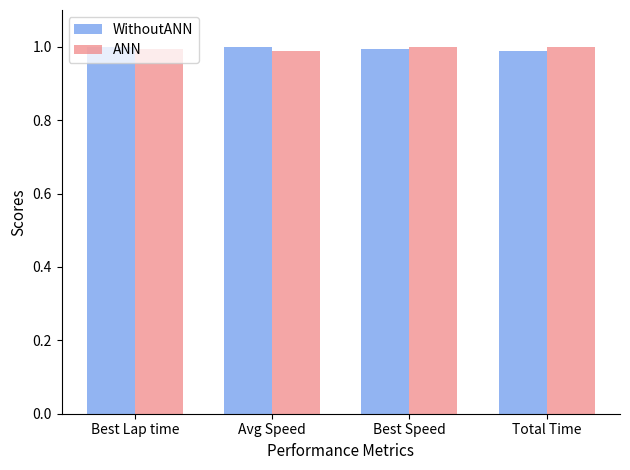

What position from the right is Best Speed?

2